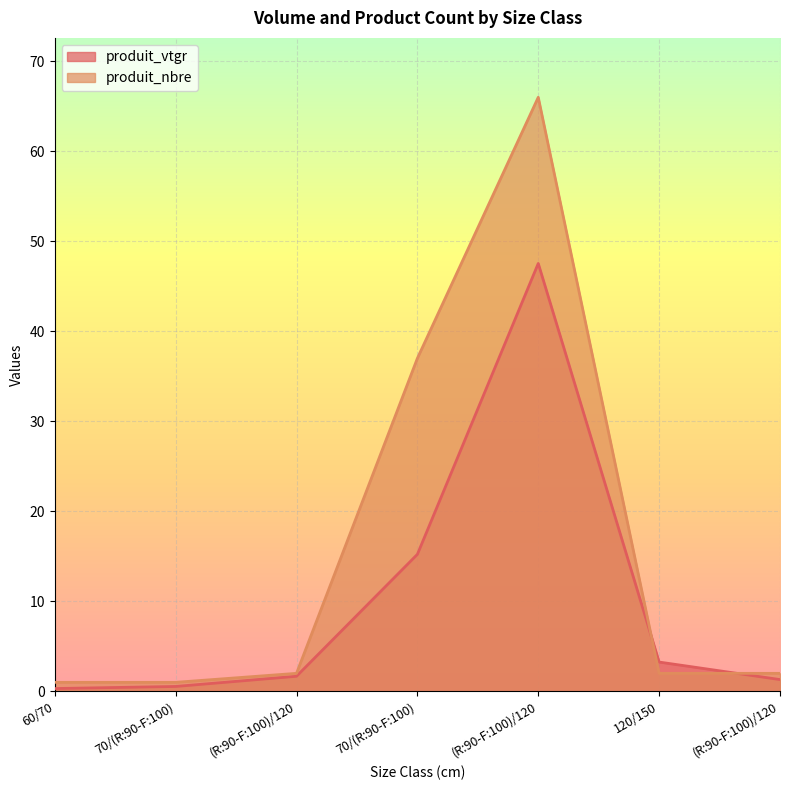

What is the difference between the second highest and minimum values in the produit_vtgr series?

14.9